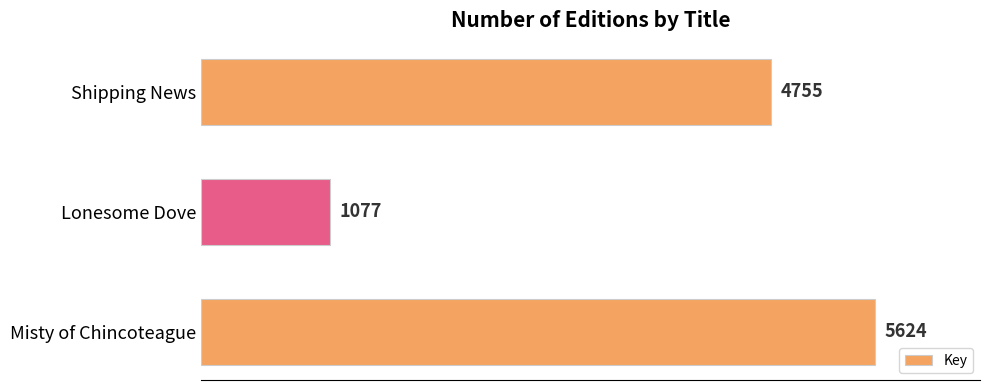

The chart shows a value of 1754 at Misty of Chincoteague. True or false?

False